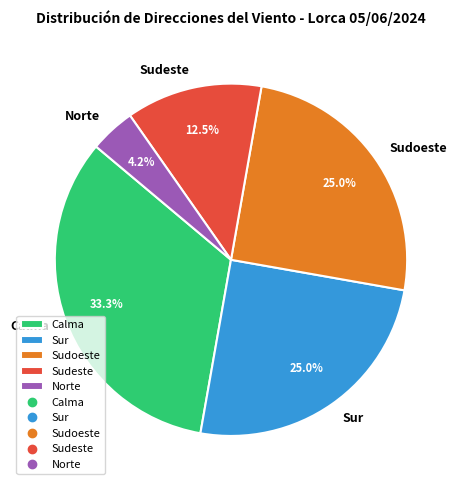

What is the largest slice in the pie chart?

Calma